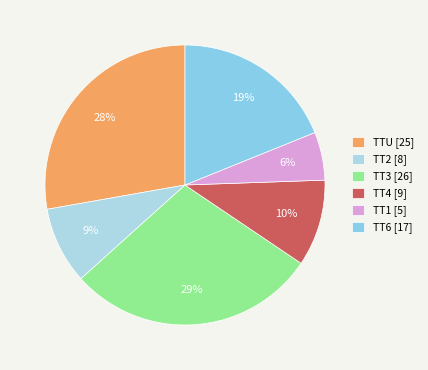

How many segments does this pie chart have?

6